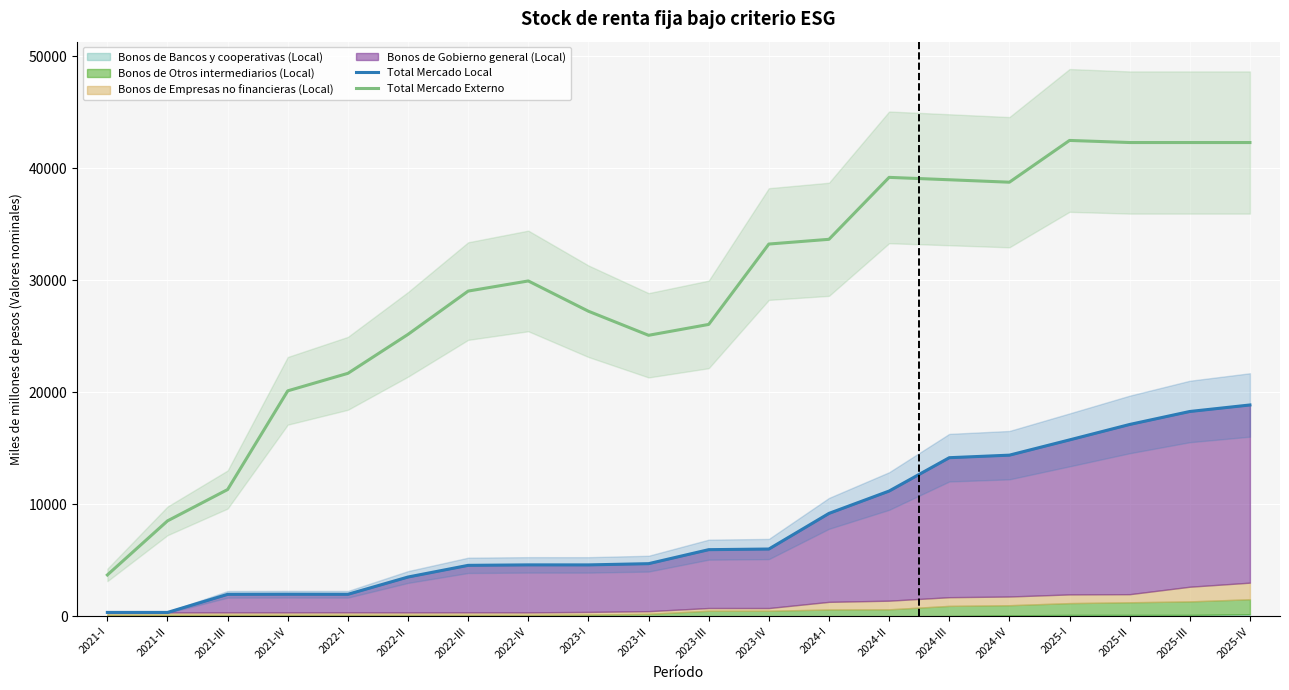

Reading left to right, transcribe all the data shown in this chart.

Total Mercado Local: 2021-I=357.1	2021-II=357.8	2021-III=1971.0	2021-IV=1981.2	2022-I=1974.2	2022-II=3516.5	2022-III=4557.9	2022-IV=4599.3	2023-I=4597.5	2023-II=4707.5	2023-III=5956.6	2023-IV=6013.4	2024-I=9193.8	2024-II=11187.1	2024-III=14161.9	2024-IV=14388.7	2025-I=15750.0	2025-II=17127.0	2025-III=18285.0	2025-IV=18866.4
Total Mercado Externo: 2021-I=3700.3	2021-II=8524.4	2021-III=11321.8	2021-IV=20127.7	2022-I=21688.8	2022-II=25166.2	2022-III=29027.7	2022-IV=29931.2	2023-I=27229.6	2023-II=25082.8	2023-III=26053.0	2023-IV=33224.3	2024-I=33646.7	2024-II=39173.4	2024-III=38959.8	2024-IV=38741.8	2025-I=42468.4	2025-II=42281.6	2025-III=42281.6	2025-IV=42281.6